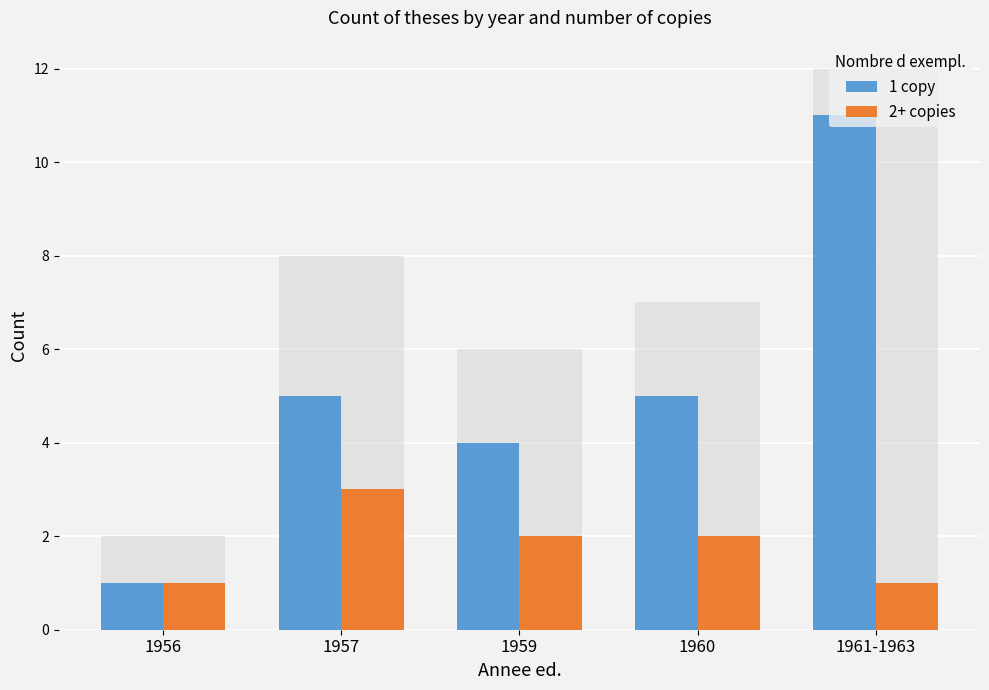

What is the total value across all series at 1960?

7